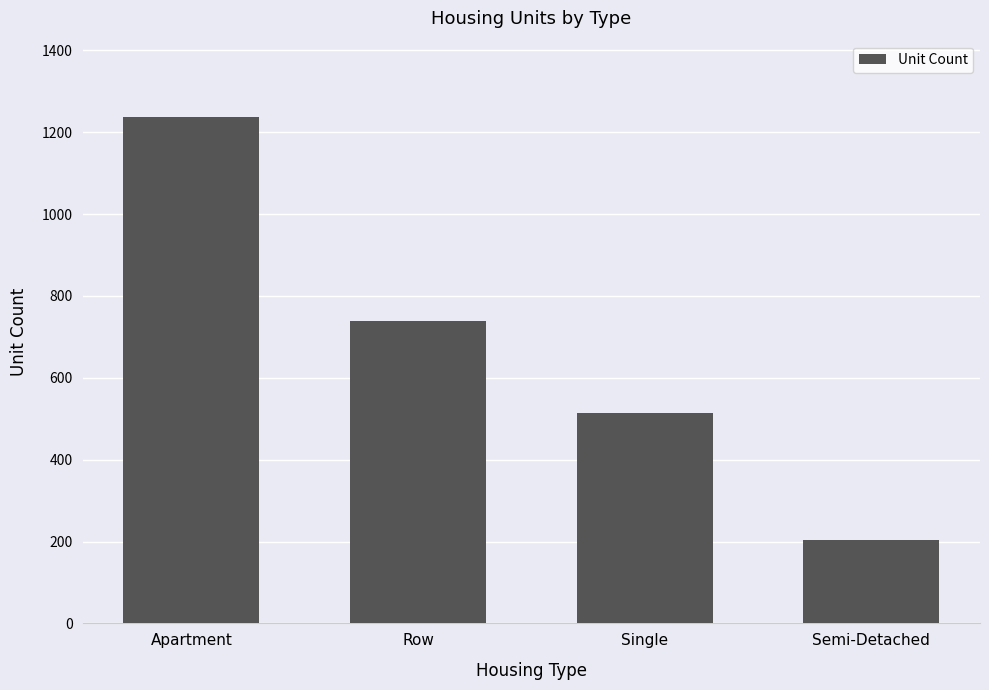

Reading right to left, what are all the values shown in this chart?

Semi-Detached=204	Single=515	Row=738	Apartment=1238